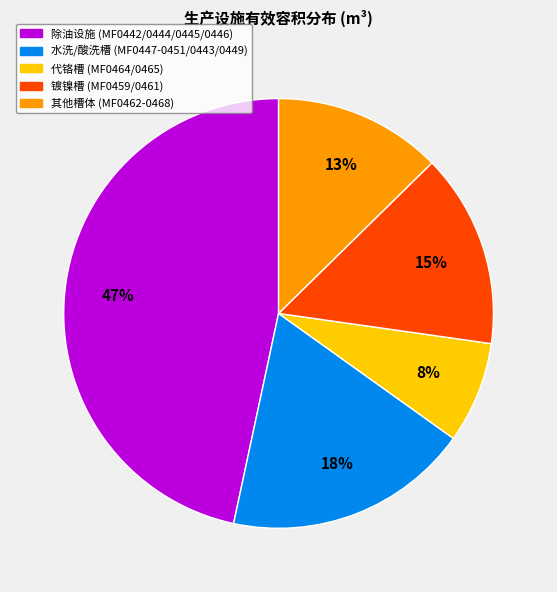

Is it true that 水洗/酸洗槽 (MF0447-0451/0443/0449) is 18% of the pie?

True